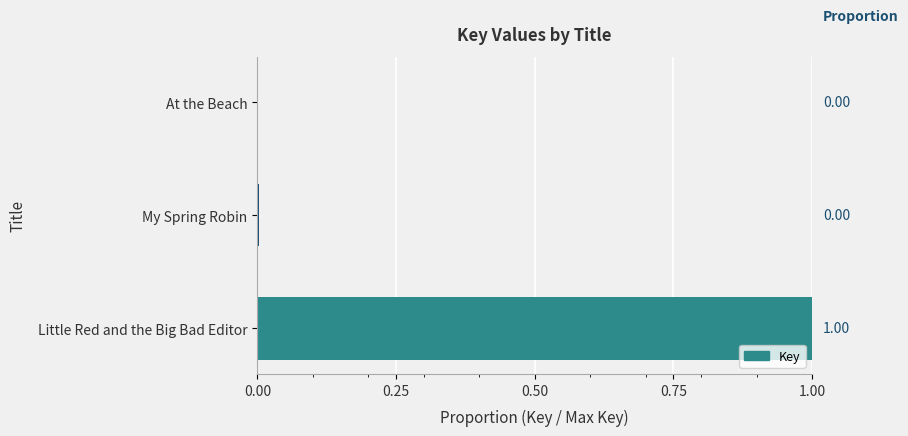

What is the greatest value displayed?

1.0